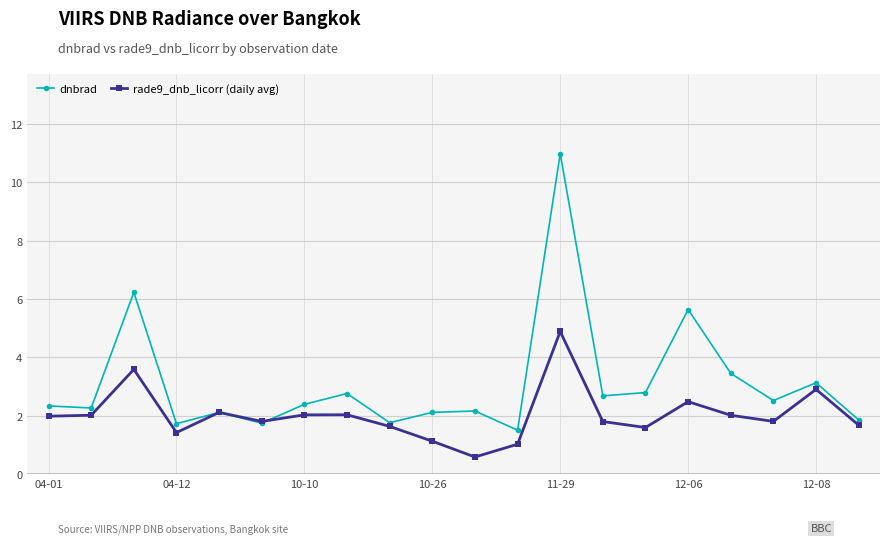

Rank the series by their average value, from highest to lowest.

dnbrad, rade9_dnb_licorr (daily avg)